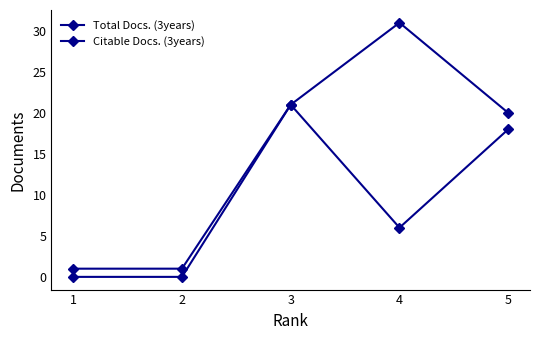

Is this an area chart (filled region under the line)?

No